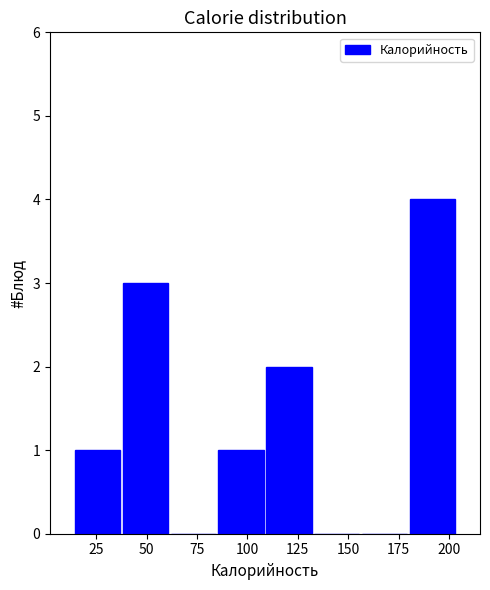

Which range on the x-axis has the tallest bar?

180 to 205